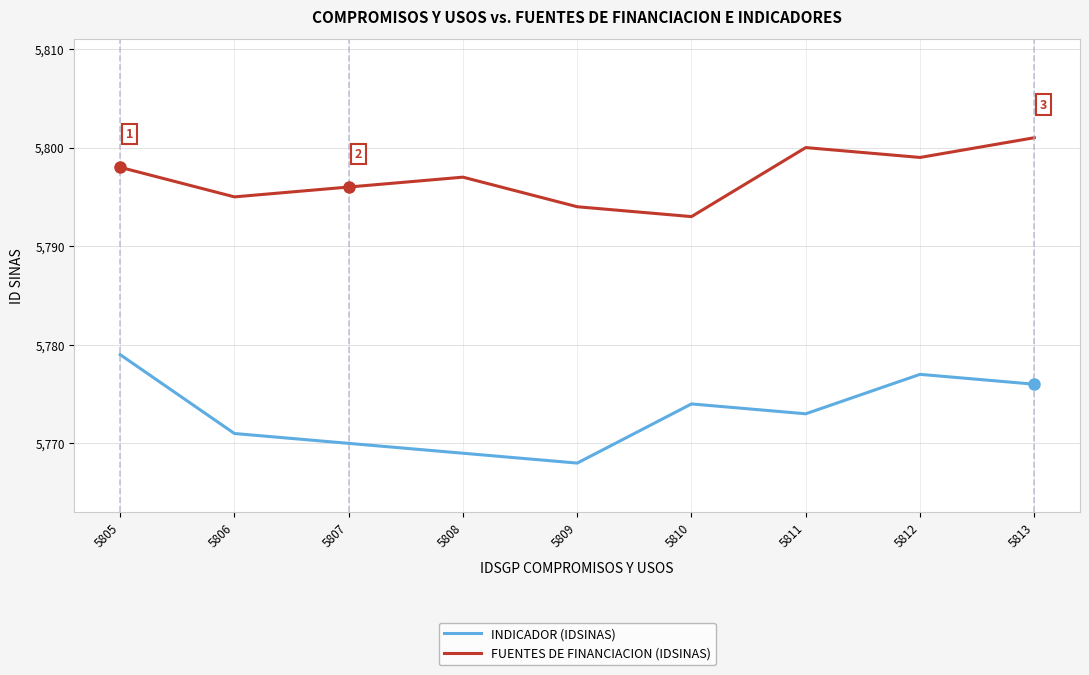

At which label does INDICADOR (IDSINAS) reach its peak?

5805